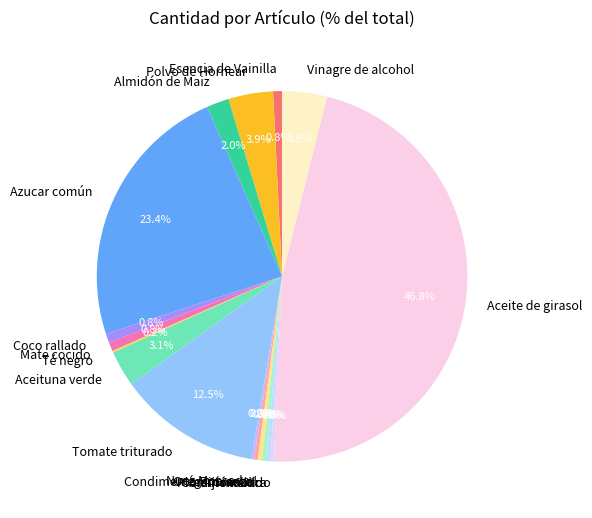

Does Pimentón extra account for over 50% of the chart?

No